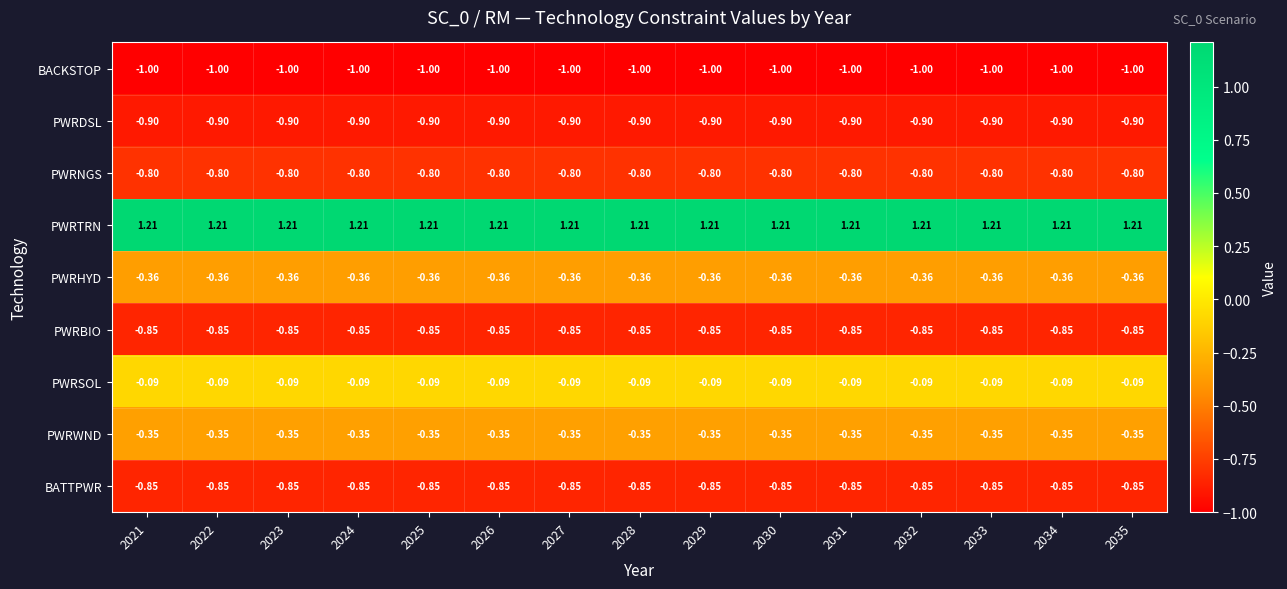

Which series has the largest total across all categories?

PWRTRN